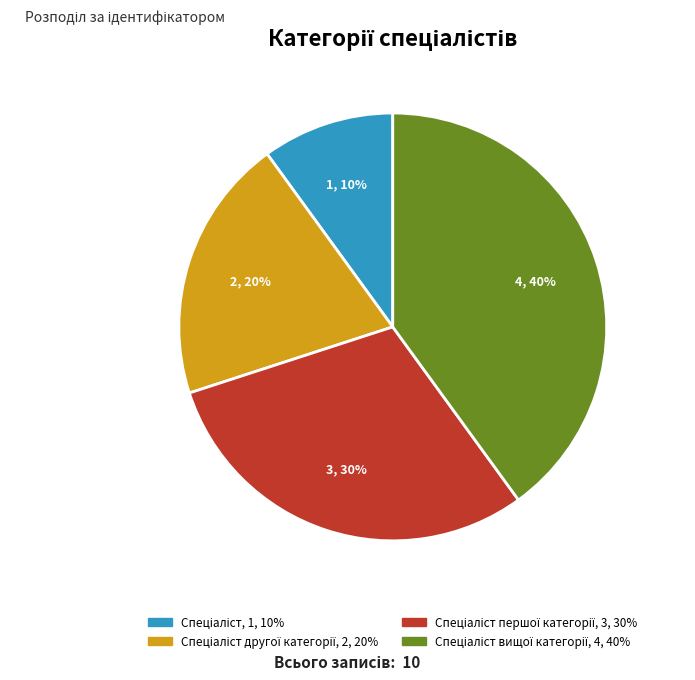

Count the number of slices in the pie.

4